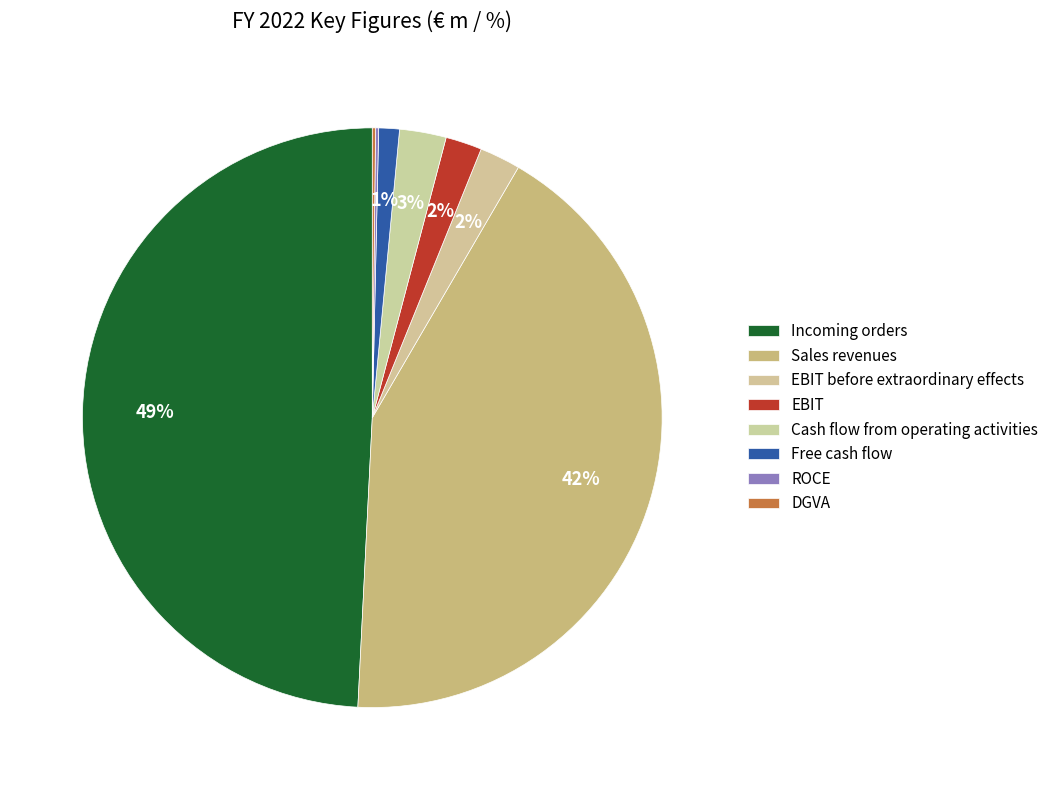

True or false: Incoming orders accounts for 49% of the total.

True